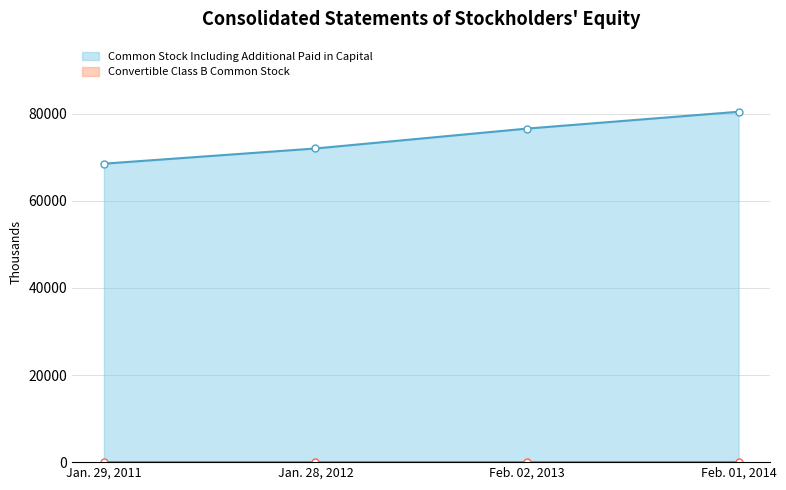

What is the difference between the second highest and minimum values?

8057